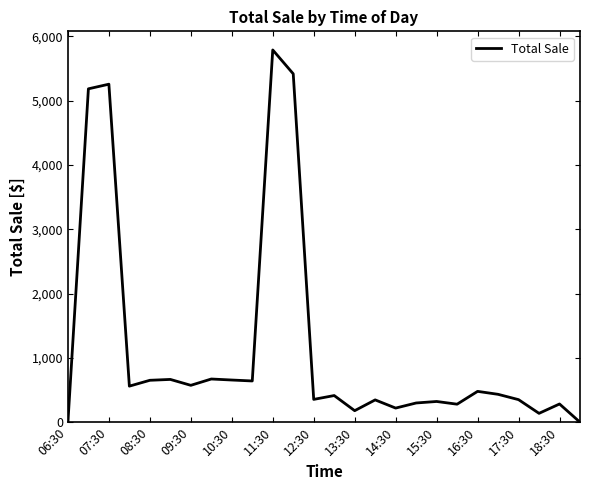

What is the difference between the maximum and minimum values?

5790.8